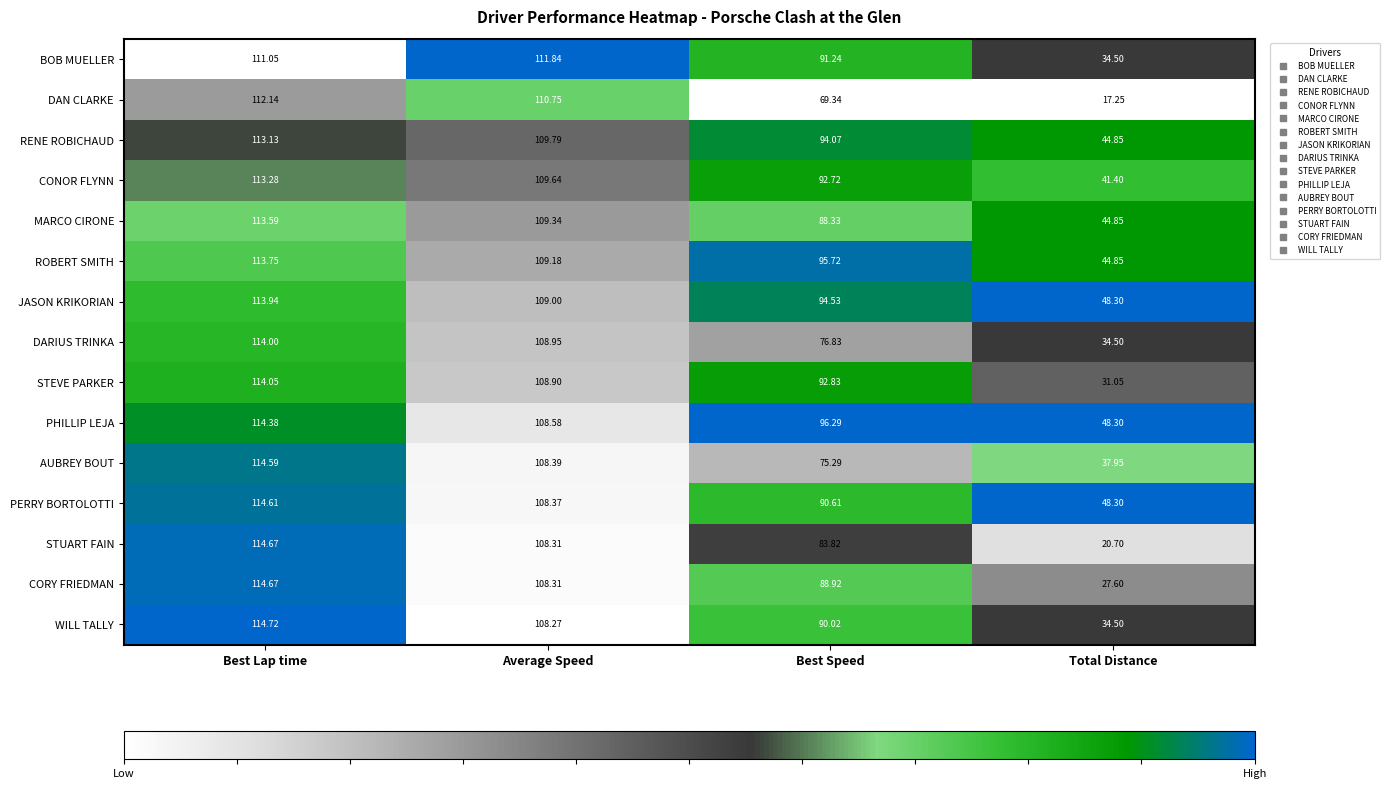

Where is BOB MUELLER nearest to the value 73?

Best Speed